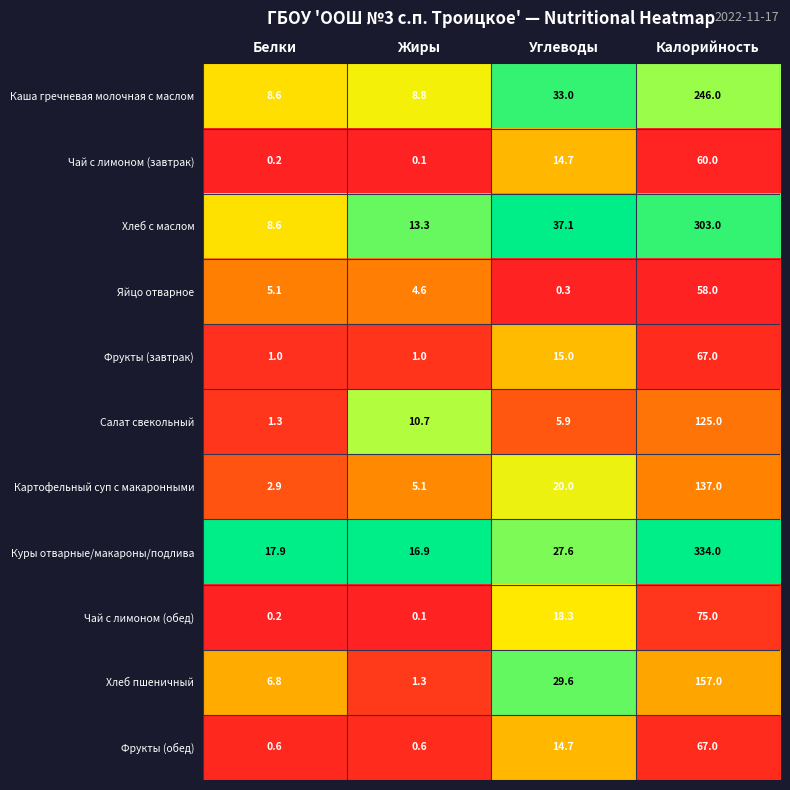

What is the total value across all series at Углеводы?

216.2